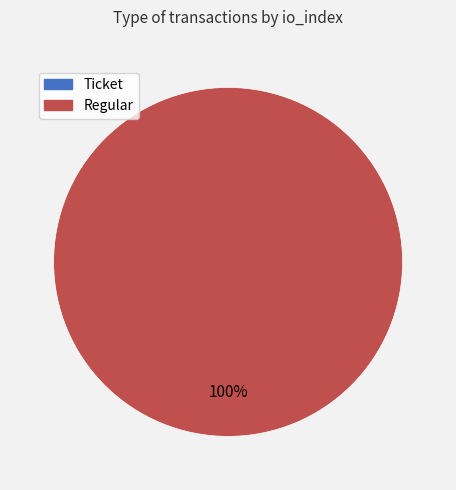

How many segments does this pie chart have?

2